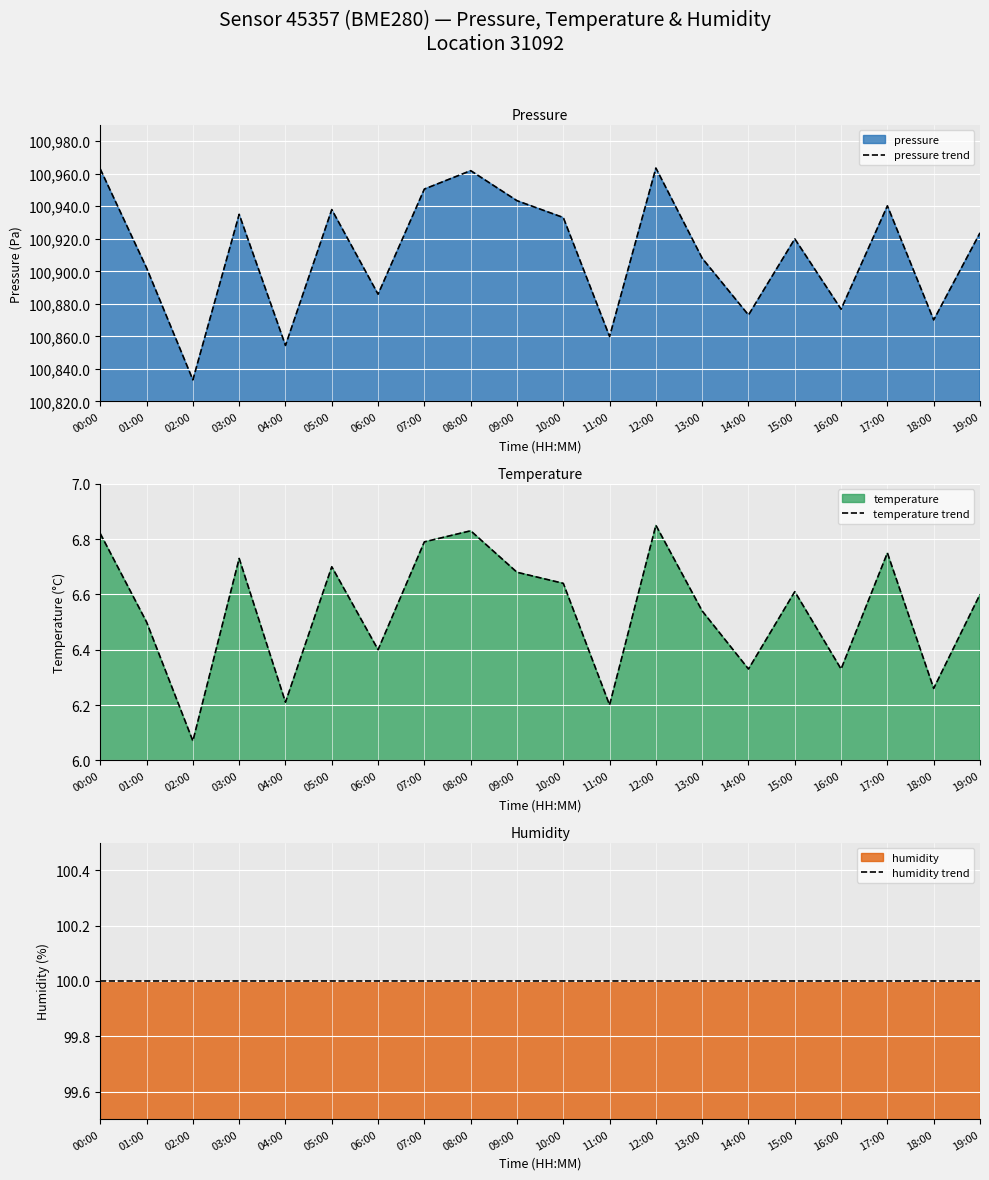

How many interior local valleys does the temperature trend series have?

7